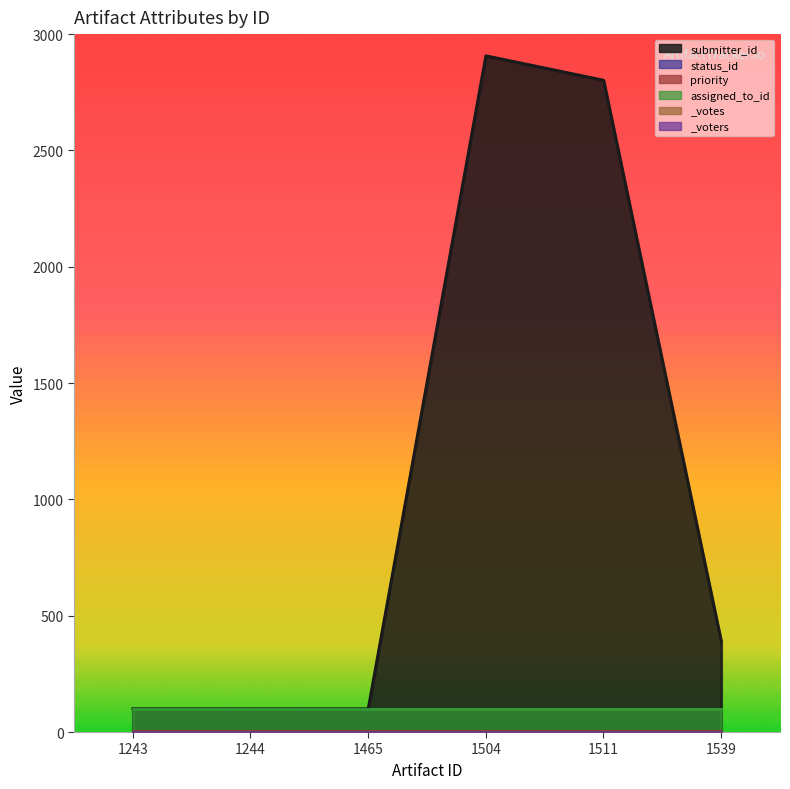

What value does the assigned_to_id series have at 1504?

100